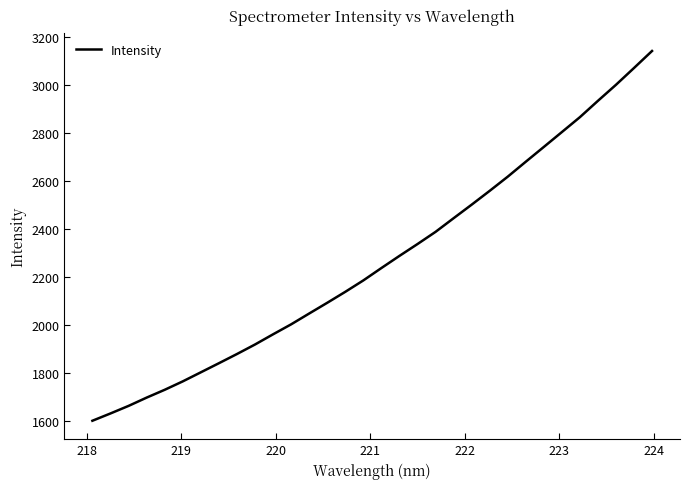

Reading left to right, extract all data points from this chart.

1601.5	1632.0	1663.5	1698.0	1730.6	1765.7	1803.5	1841.4	1879.8	1919.5	1962.0	2003.6	2048.7	2093.4	2139.2	2186.8	2238.3	2289.0	2338.4	2389.2	2446.1	2502.5	2560.2	2619.3	2681.6	2743.2	2805.2	2867.3	2935.5	3002.3	3072.4	3143.3